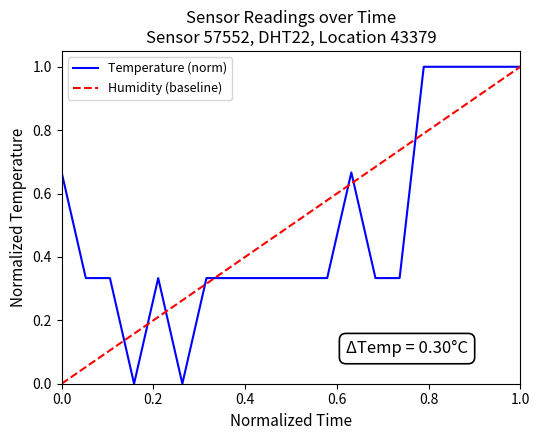

How many series are shown in this chart?

2